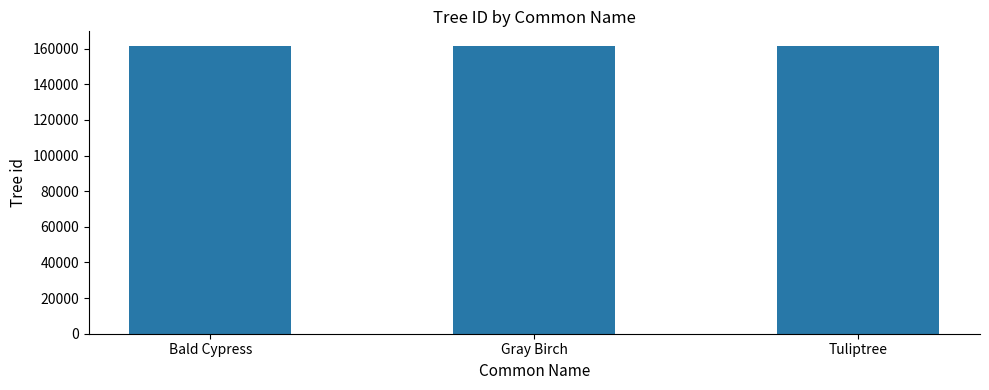

What position from the right is Bald Cypress?

3